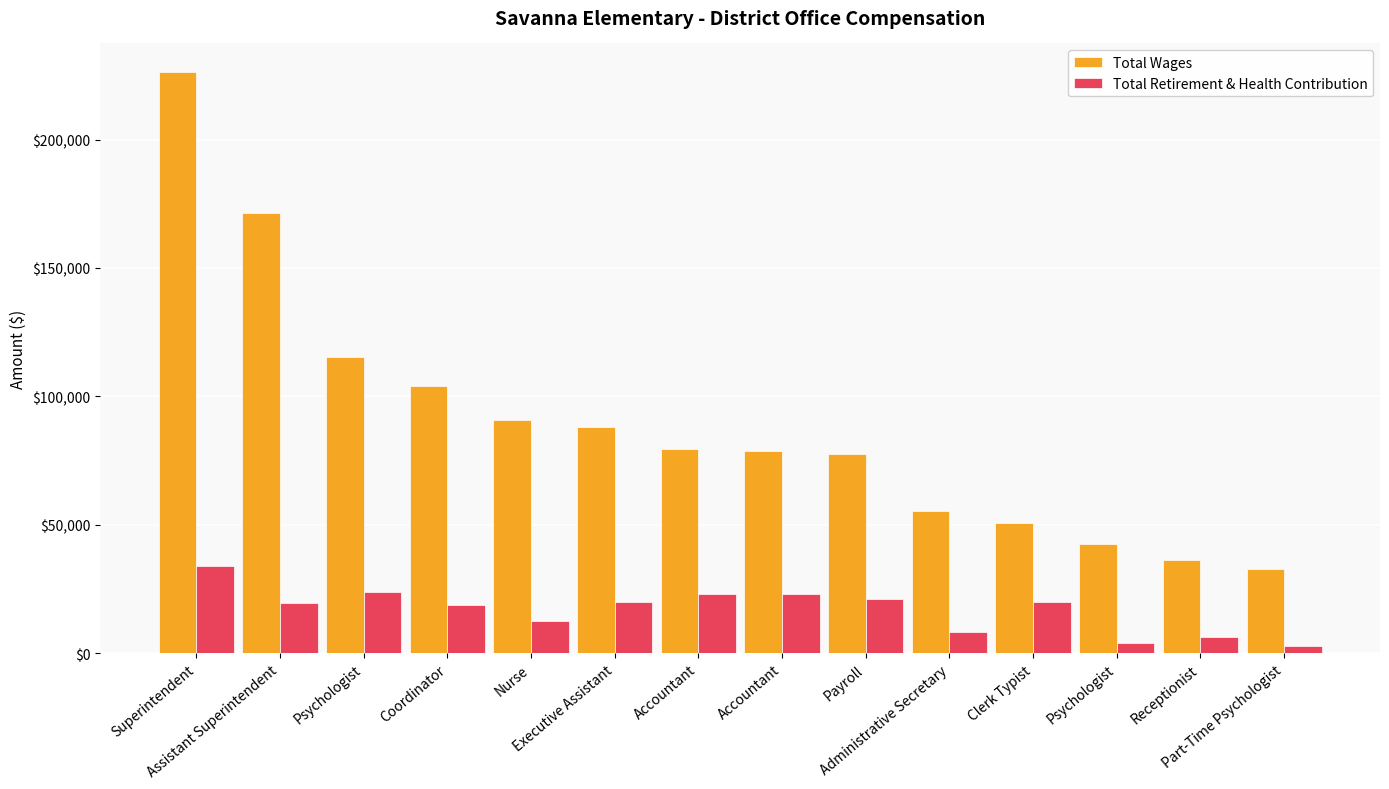

Count the number of categories in the chart.

14